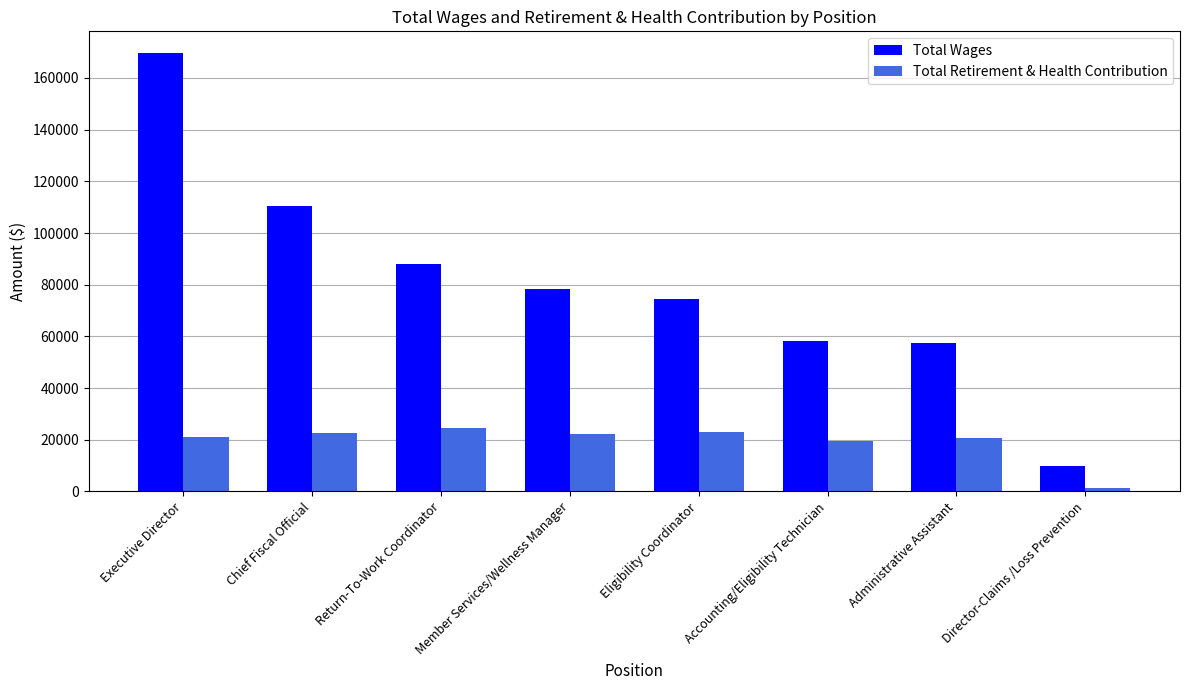

Is it true that Total Retirement & Health Contribution equals 30274 at Accounting/Eligibility Technician?

False